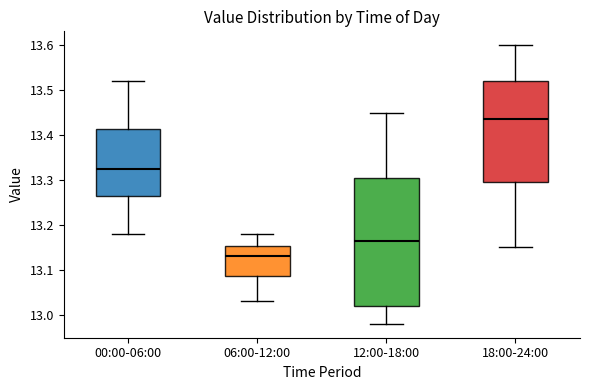

Reading left to right, read every box against the y-axis: the position of its median line, the range the box covers, and the ends of its whiskers. The values are not printed on the chart, so give them approximately, as read against the axis.

00:00-06:00: median 13.33, box 13.27 to 13.41, whiskers 13.18 to 13.52
06:00-12:00: median 13.13, box 13.09 to 13.15, whiskers 13.03 to 13.18
12:00-18:00: median 13.17, box 13.02 to 13.31, whiskers 12.98 to 13.45
18:00-24:00: median 13.44, box 13.30 to 13.52, whiskers 13.15 to 13.60